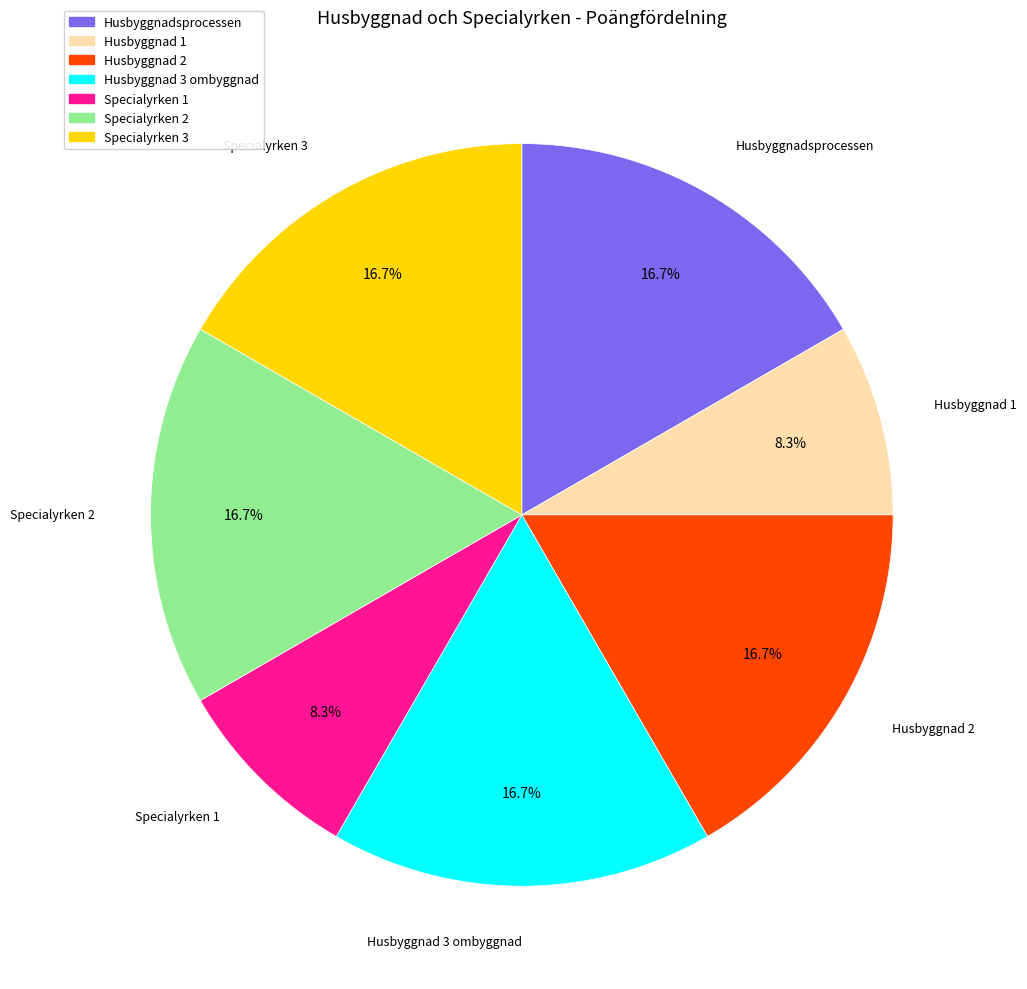

What is the ratio of the value at Husbyggnadsprocessen to the value at Husbyggnad 3 ombyggnad?

1.0